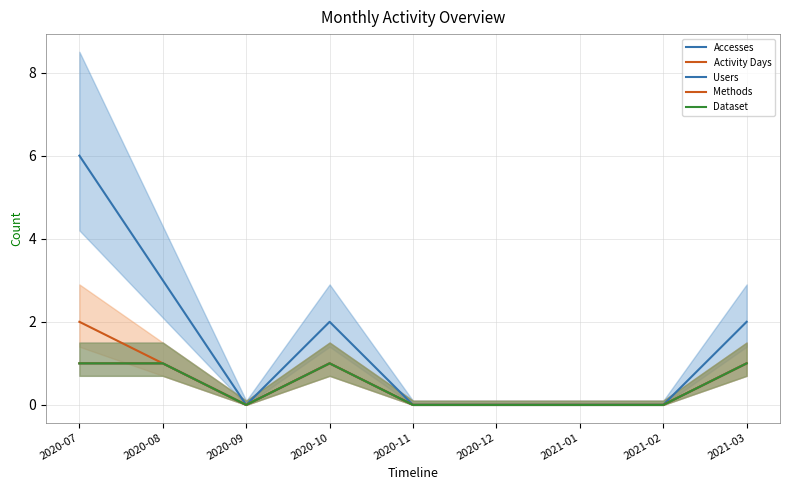

What is the difference between the Users values at 2020-09 and 2021-03?

1